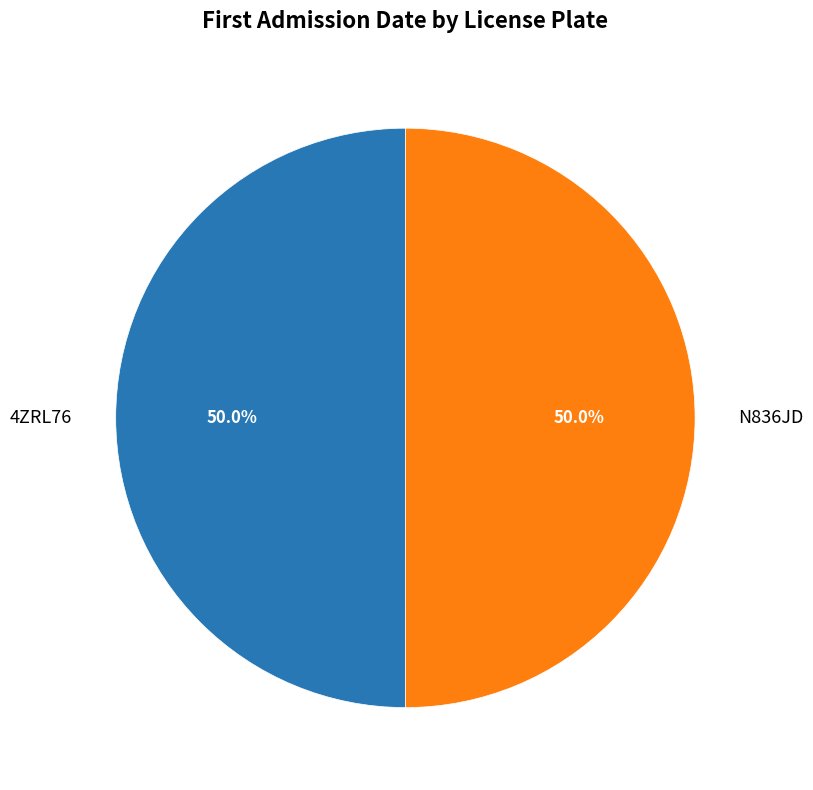

To the nearest percent, what portion does 4ZRL76 represent?

50%